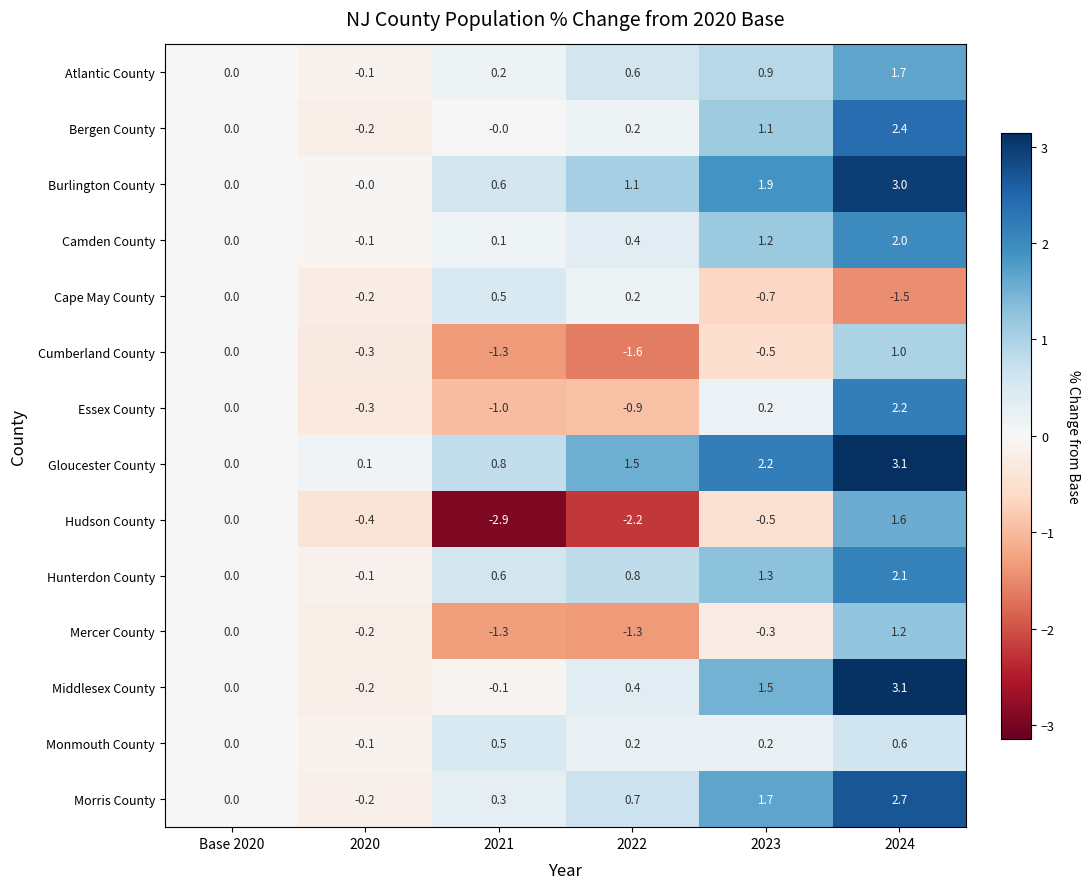

At which category is the sum across all series the highest?

2024